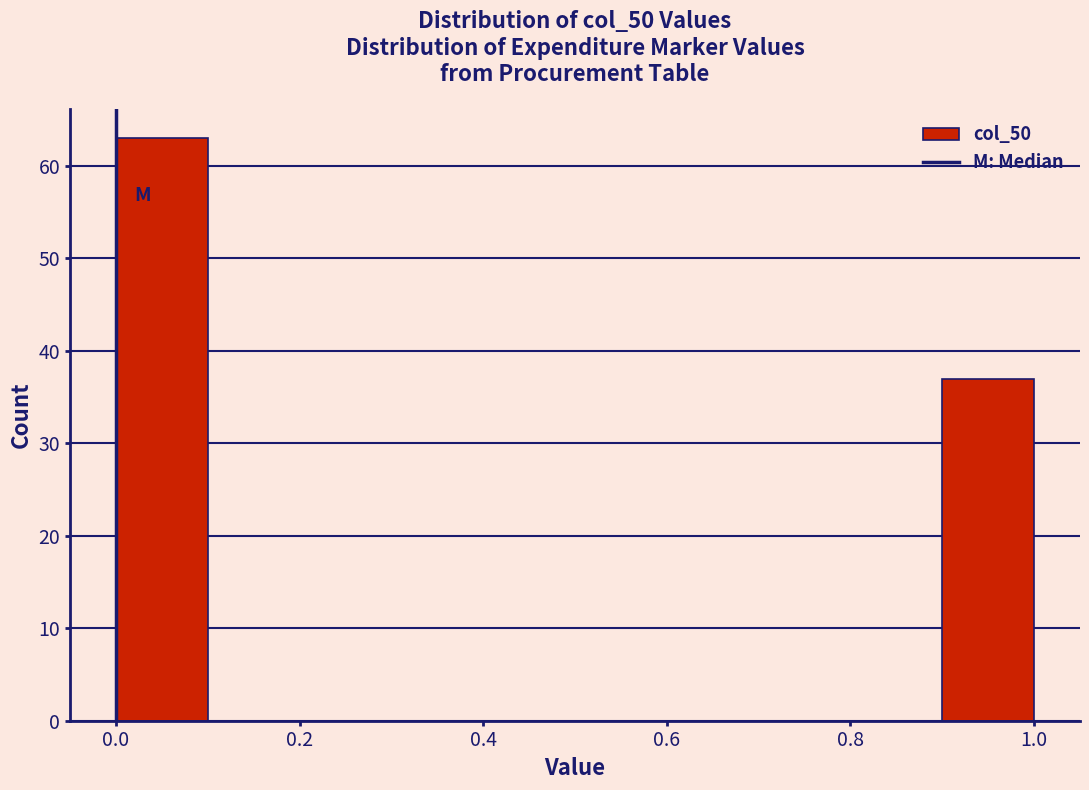

What is the height of the bar covering 0.0 to 0.1 on the x-axis? The values are not printed on the chart, so give them approximately, as read against the axis.

63